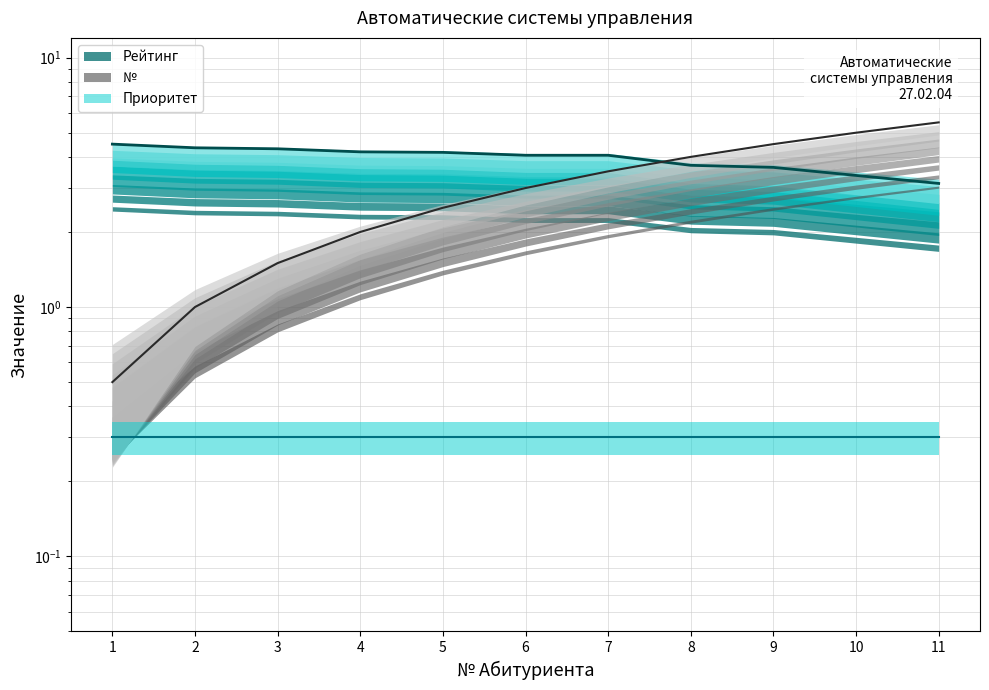

Is it true that № equals 1.0 at 2?

True